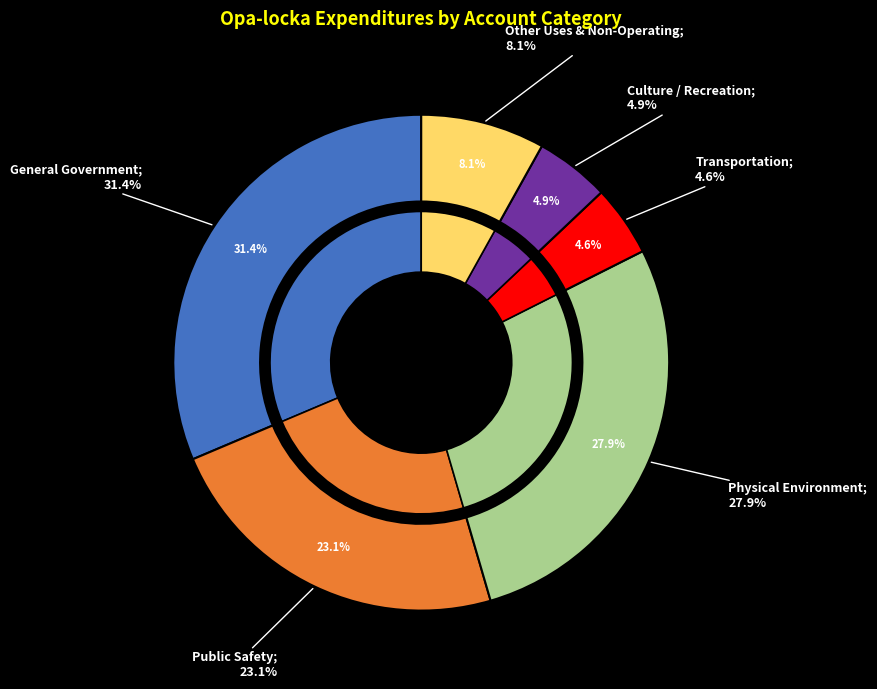

Is it true that Physical Environment is 28% of the pie?

True